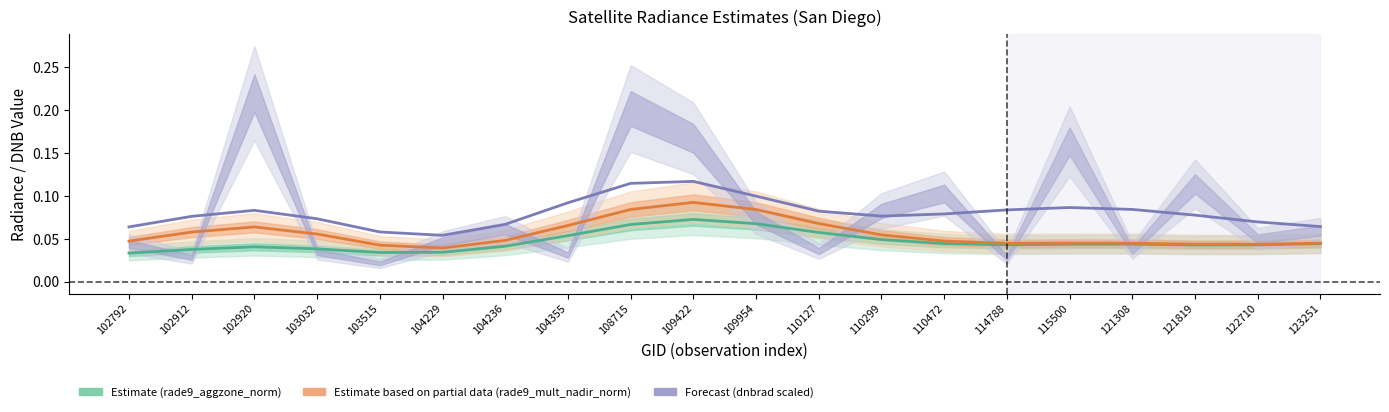

Reading right to left, list all the values displayed in this chart.

Estimate (rade9_aggzone_norm): 123251=0.0	122710=0.0	121819=0.0	121308=0.0	115500=0.0	114788=0.0	110472=0.0	110299=0.0	110127=0.1	109954=0.1	109422=0.1	108715=0.1	104355=0.1	104236=0.0	104229=0.0	103515=0.0	103032=0.0	102920=0.0	102912=0.0	102792=0.0
Estimate based on partial data (rade9_mult_nadir_norm): 123251=0.0	122710=0.0	121819=0.0	121308=0.0	115500=0.0	114788=0.0	110472=0.0	110299=0.1	110127=0.1	109954=0.1	109422=0.1	108715=0.1	104355=0.1	104236=0.0	104229=0.0	103515=0.0	103032=0.1	102920=0.1	102912=0.1	102792=0.0
Forecast (dnbrad scaled): 123251=0.1	122710=0.1	121819=0.1	121308=0.1	115500=0.1	114788=0.1	110472=0.1	110299=0.1	110127=0.1	109954=0.1	109422=0.1	108715=0.1	104355=0.1	104236=0.1	104229=0.1	103515=0.1	103032=0.1	102920=0.1	102912=0.1	102792=0.1